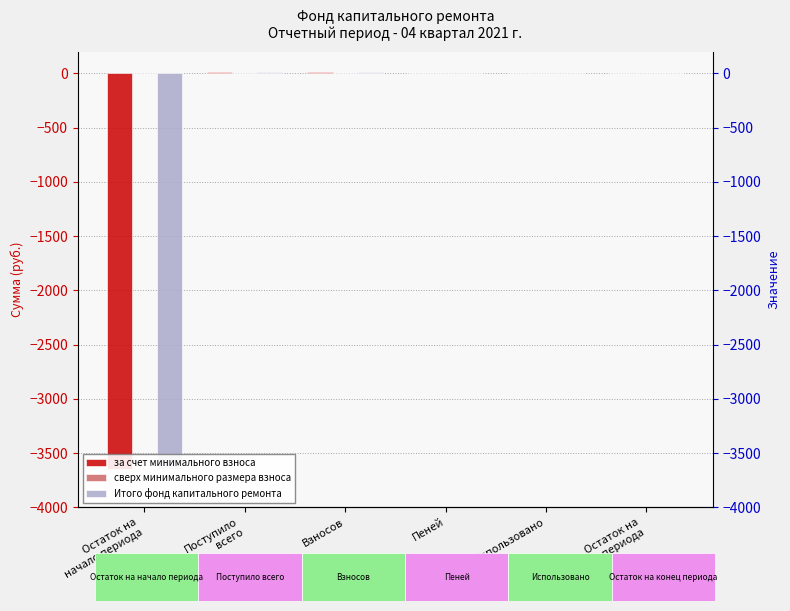

Which series has the widest spread of values?

за счет минимального взноса